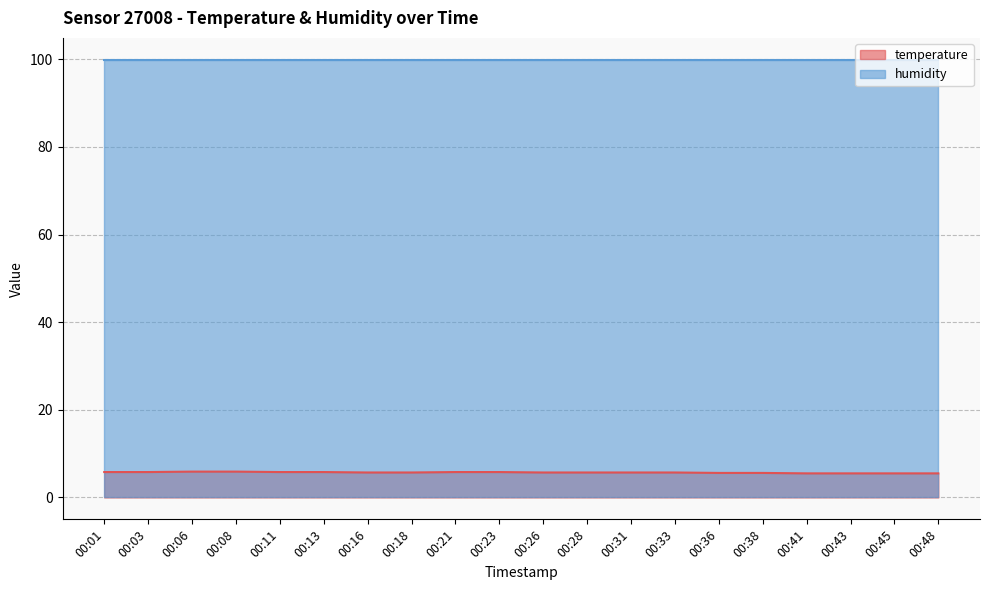

Reading left to right, extract all data points from this chart.

00:01=5.8	00:03=5.8	00:06=5.9	00:08=5.9	00:11=5.8	00:13=5.8	00:16=5.7	00:18=5.7	00:21=5.8	00:23=5.8	00:26=5.7	00:28=5.7	00:31=5.7	00:33=5.7	00:36=5.6	00:38=5.6	00:41=5.5	00:43=5.5	00:45=5.5	00:48=5.5